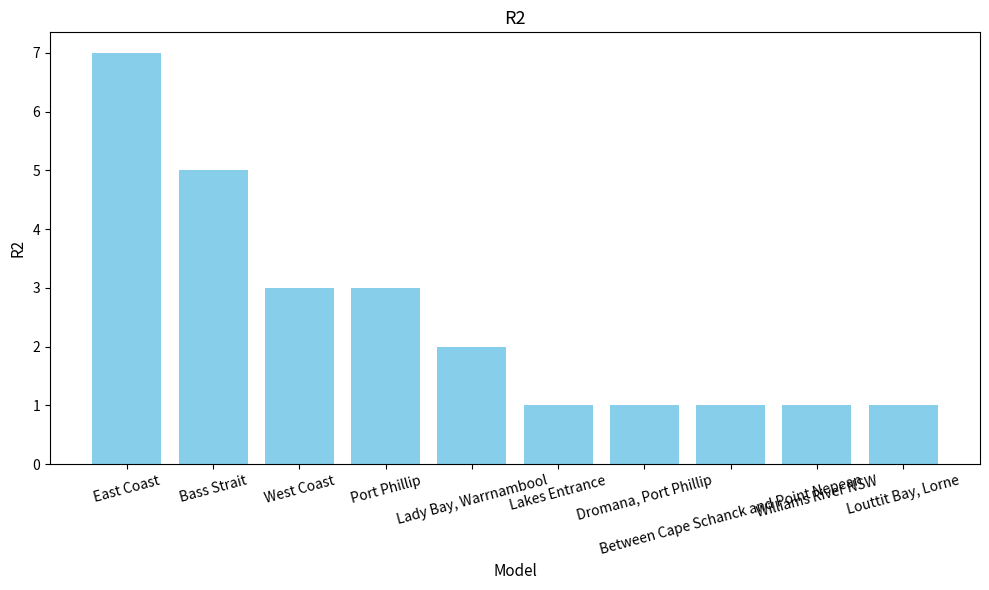

What is the ratio of the value at Williams River NSW to the value at Lady Bay, Warrnambool?

0.5